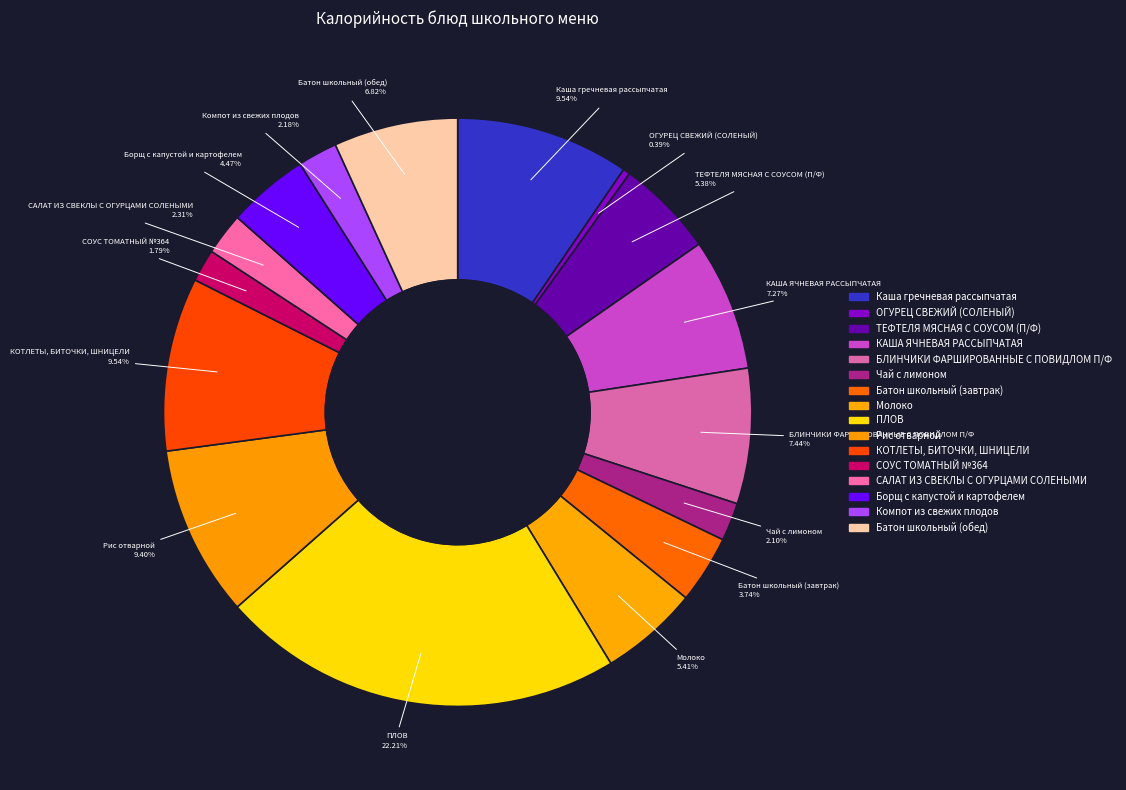

What is the change in value from ТЕФТЕЛЯ МЯСНАЯ С СОУСОМ (П/Ф) to СОУС ТОМАТНЫЙ №364?

-77.3